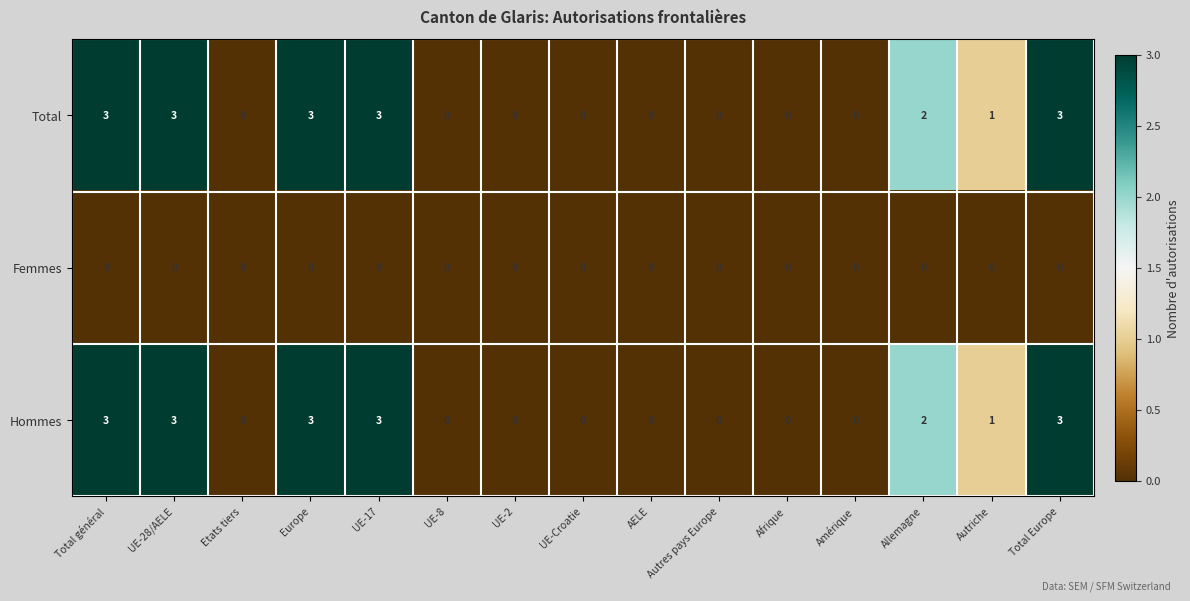

Count the Total values in the range 0 to 3.

15